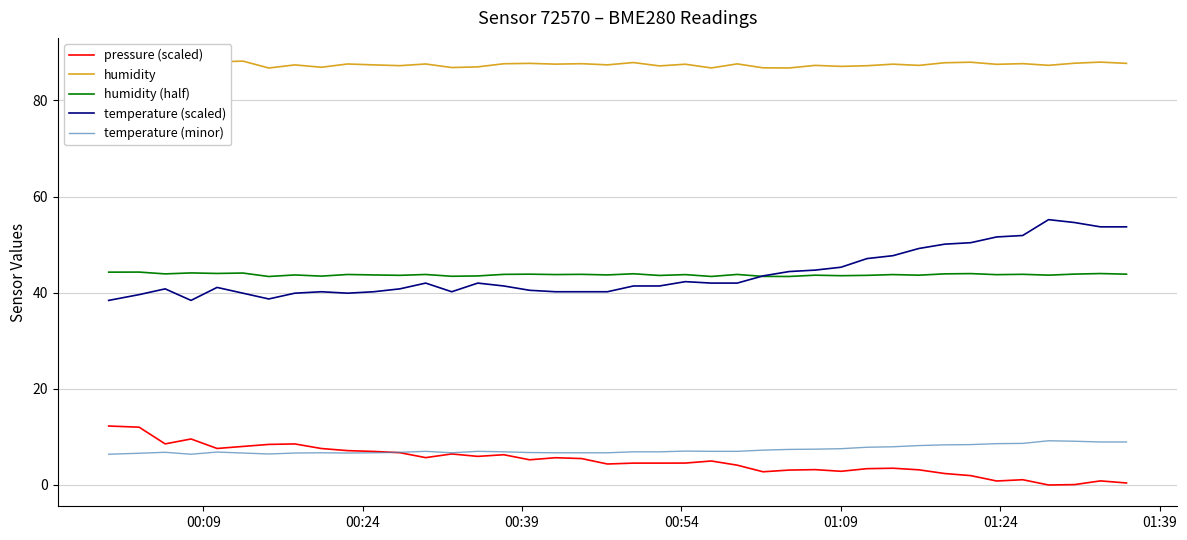

In humidity (half), how many points are higher than both neighbors (excluding endpoints)?

16